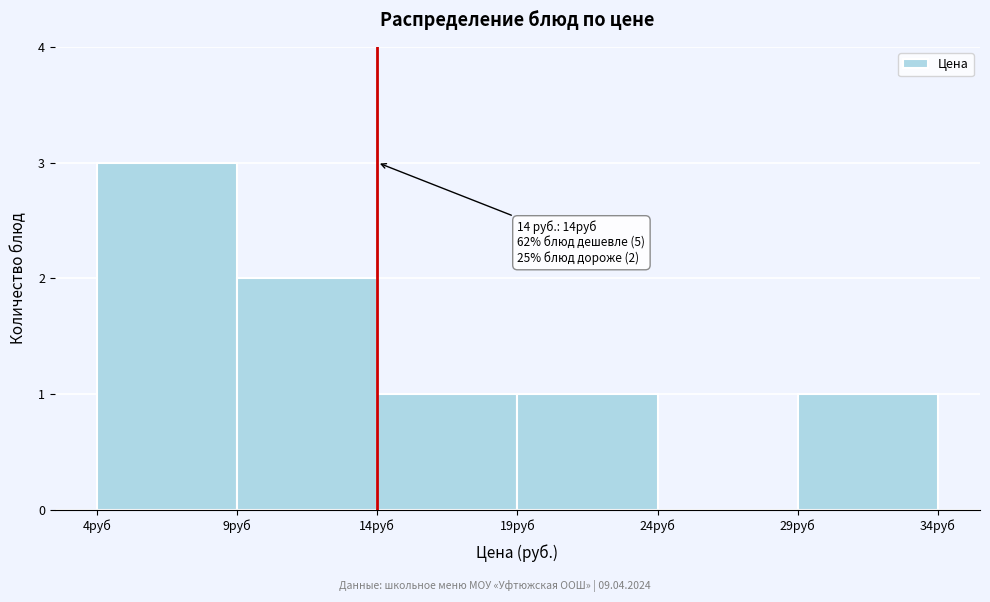

Which range on the x-axis has the tallest bar?

4 to 9